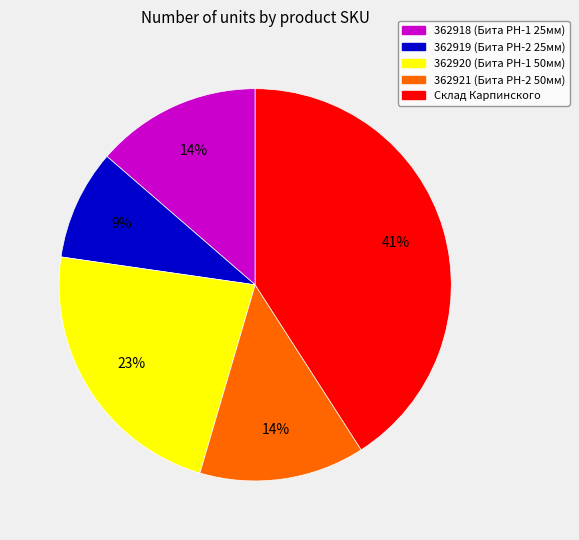

Between Склад Карпинского and 362920 (Бита PH-1 50мм), which is larger?

Склад Карпинского